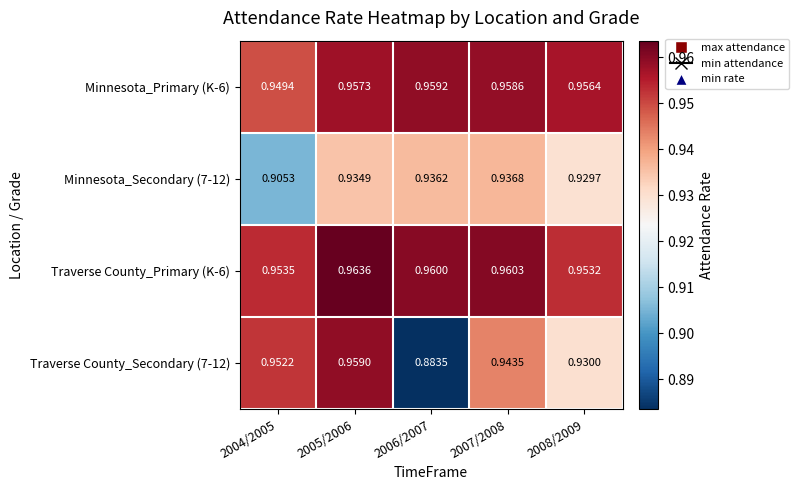

How many data points does each series have?

5